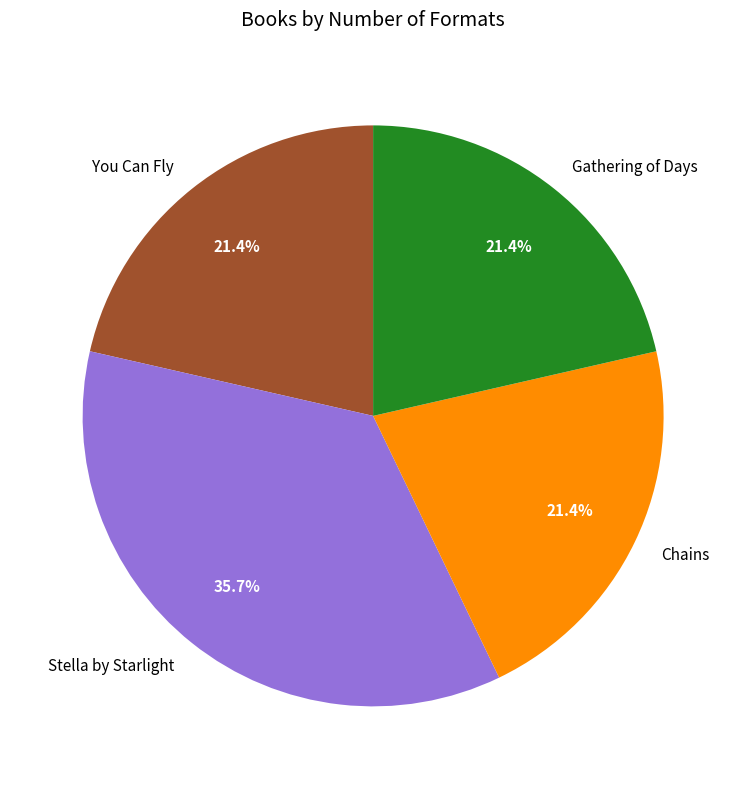

To the nearest percent, what is the average slice percentage?

25%